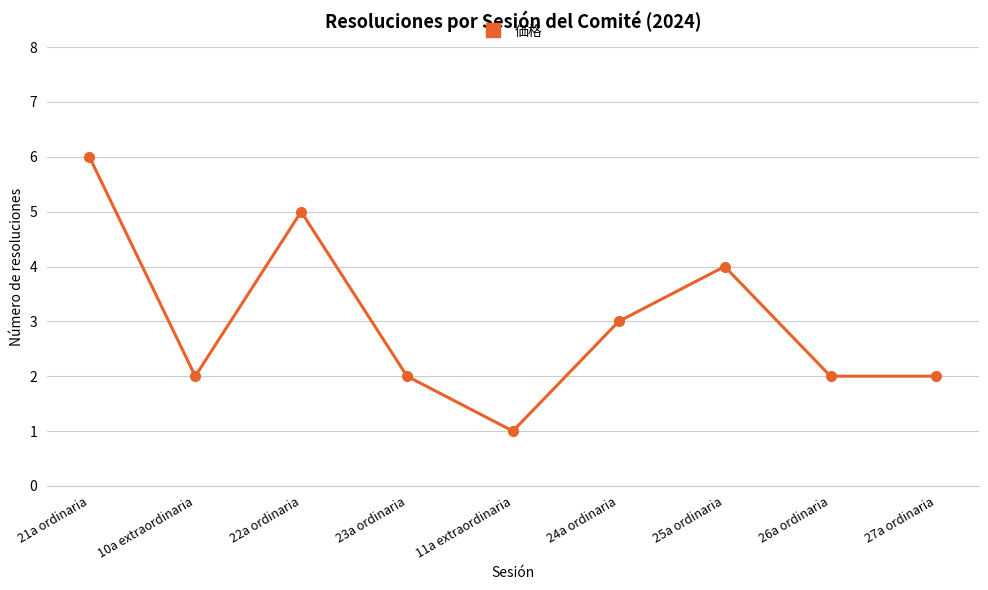

Reading left to right, transcribe all the data shown in this chart.

21a ordinaria=6	10a extraordinaria=2	22a ordinaria=5	23a ordinaria=2	11a extraordinaria=1	24a ordinaria=3	25a ordinaria=4	26a ordinaria=2	27a ordinaria=2